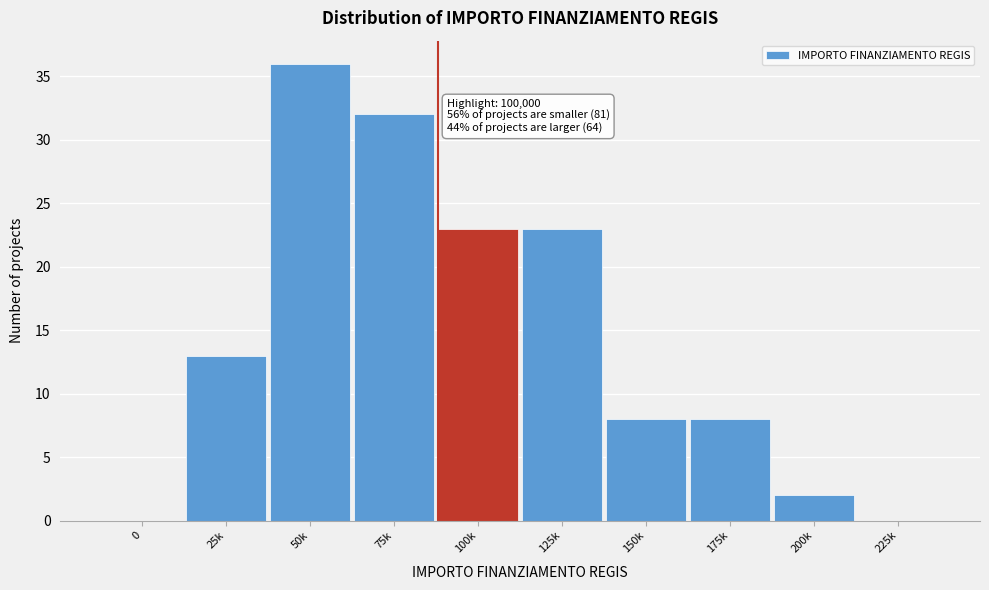

Reading left to right, transcribe all the data shown in this chart.

0=0	25k=13	50k=36	75k=32	100k=23	125k=23	150k=8	175k=8	200k=2	225k=0